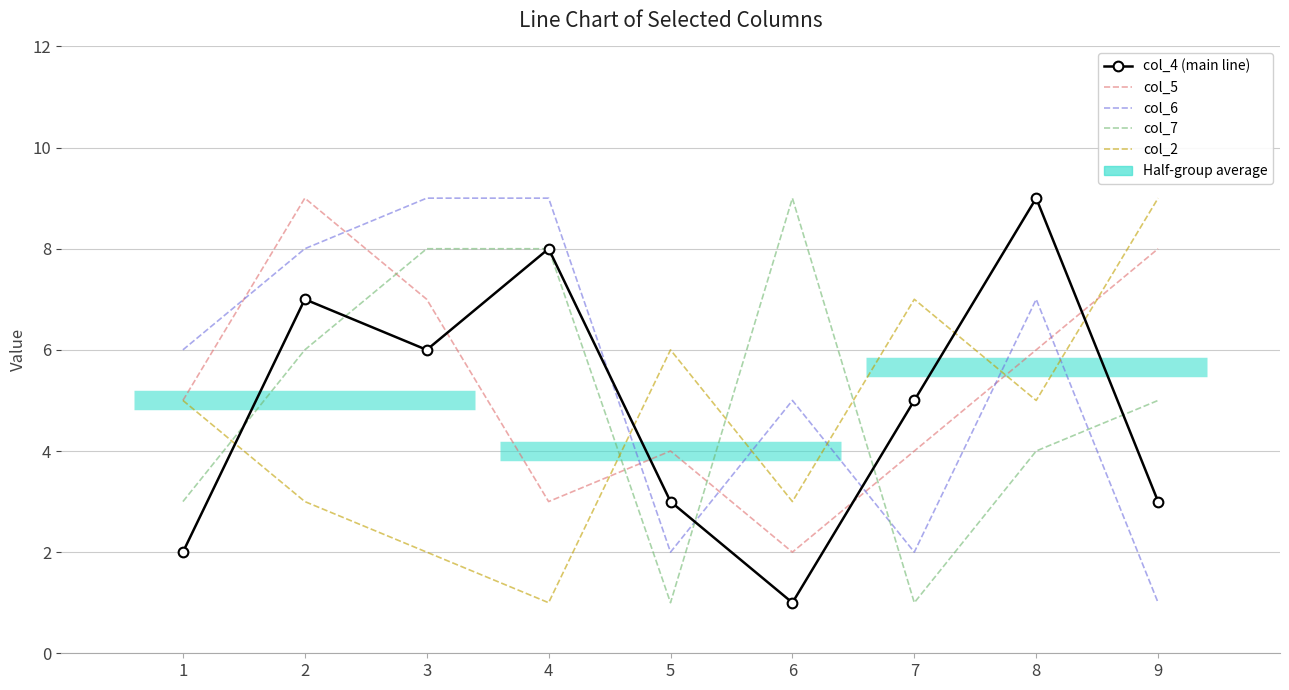

Which has a higher value, 3 or 4?

4